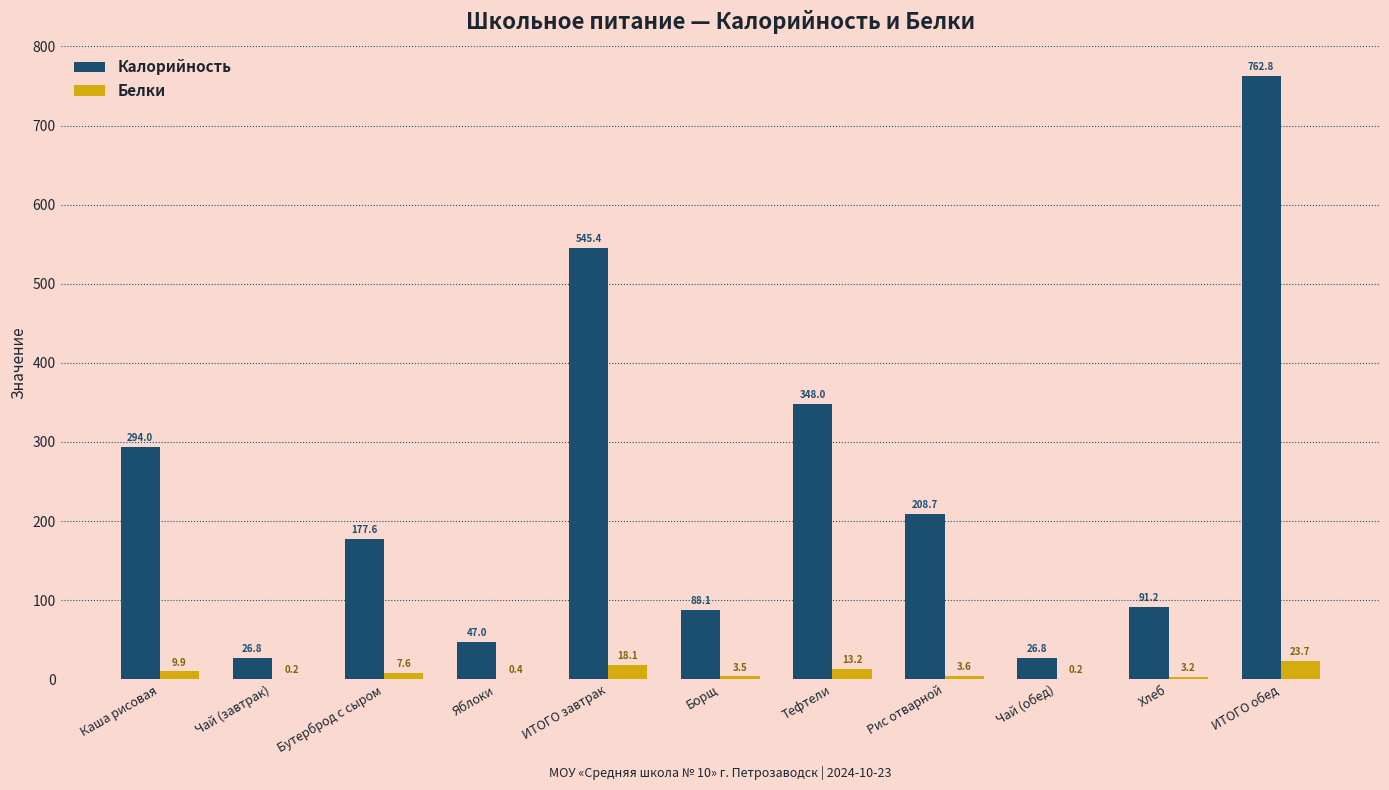

Count the number of data series in this chart.

2